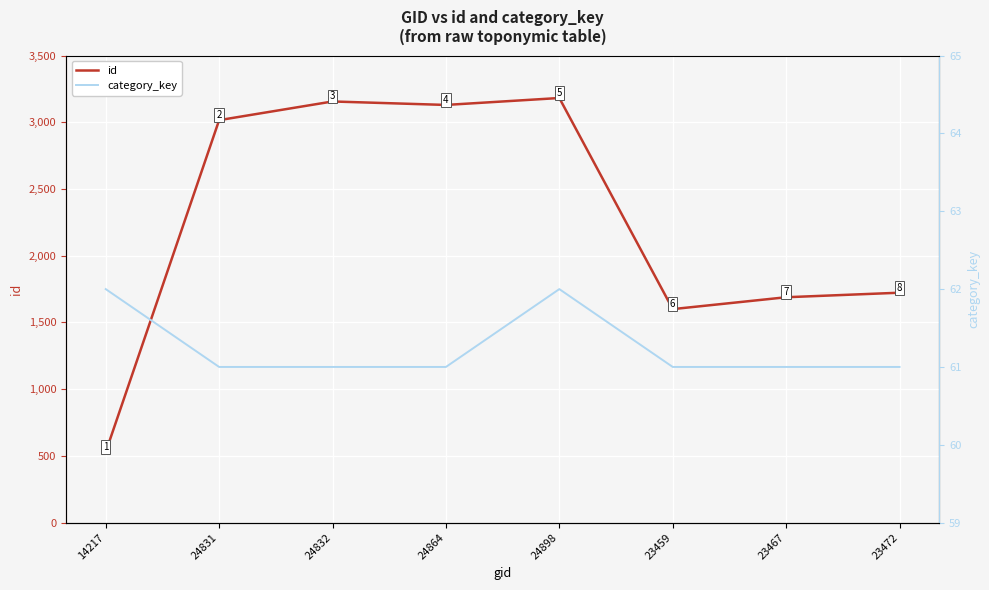

Reading left to right, list all the values displayed in this chart.

id: 529	3016	3156	3130	3182	1600	1689	1723
category_key: 62	61	61	61	62	61	61	61